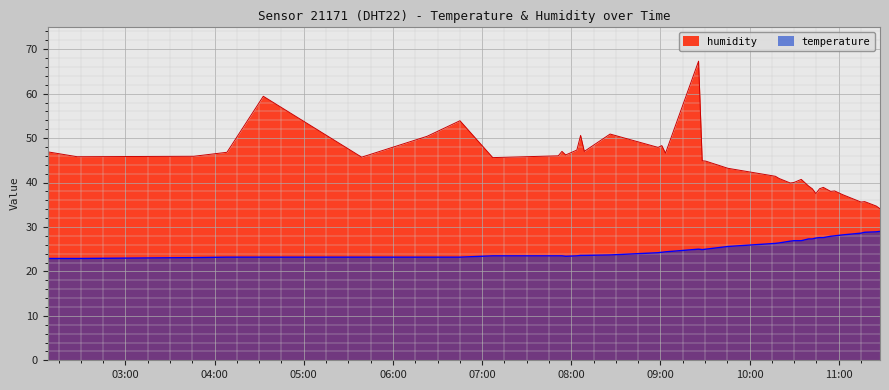

Which series has the largest total across all categories?

humidity